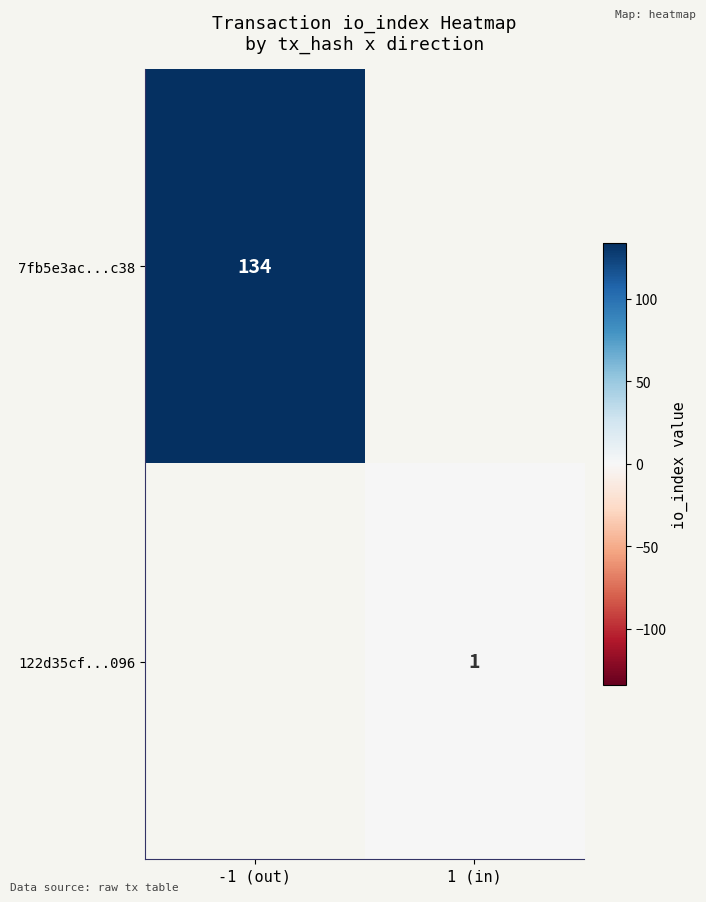

True or false: 7fb5e3ac...c38 has a value of 43.4 at -1 (out).

False